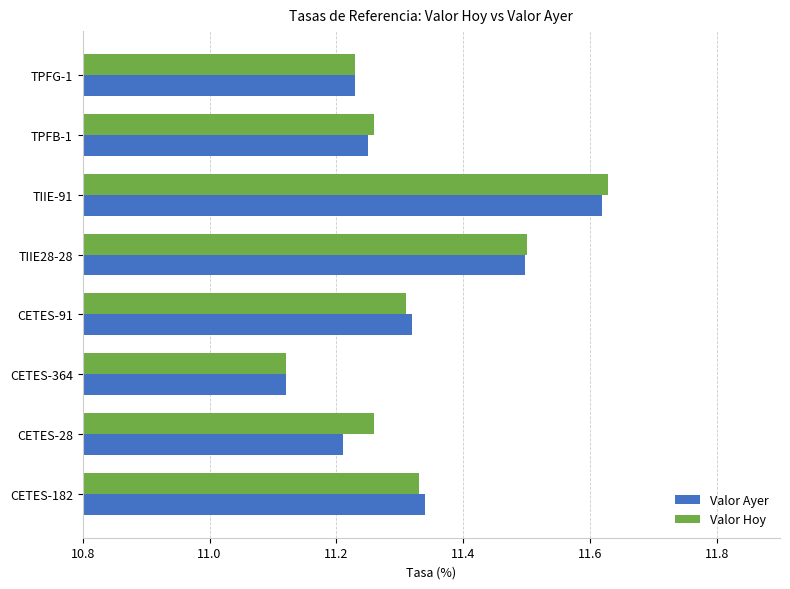

At which category is the sum across all series the highest?

TIIE-91